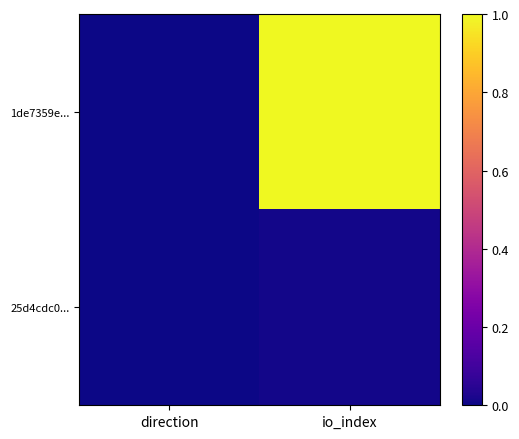

What is the spread (max minus min) of values at io_index?

1.0